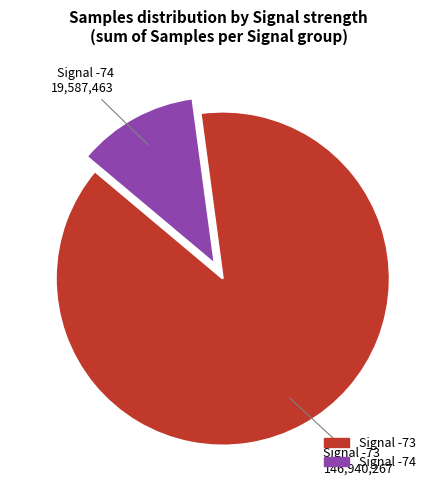

Is there a majority slice in this chart?

Yes